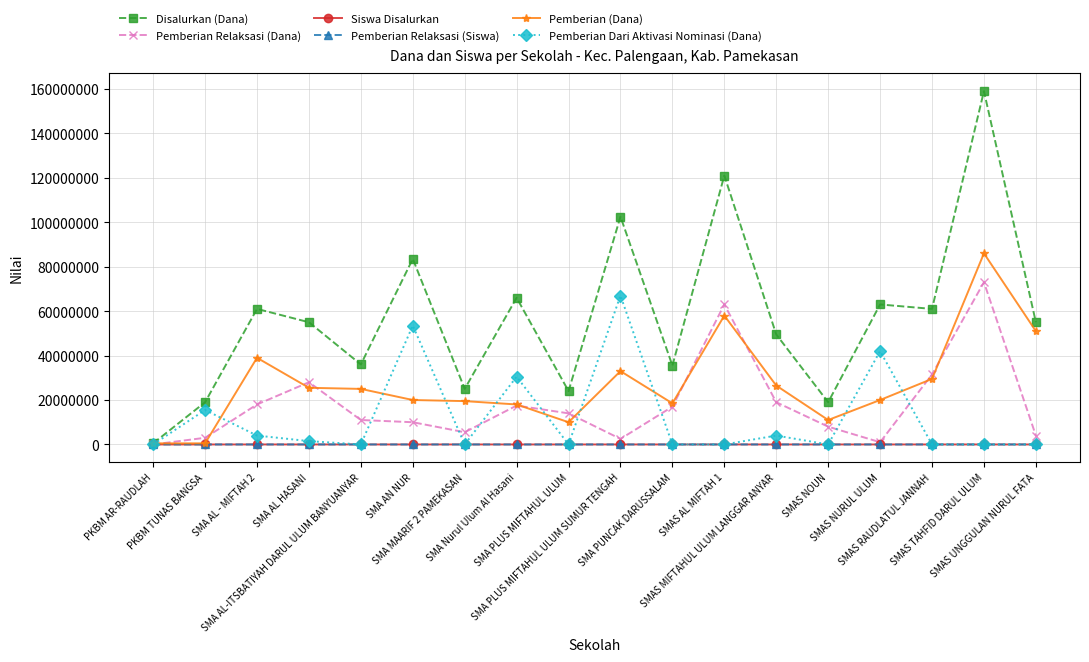

Is this an area chart (filled region under the line)?

No